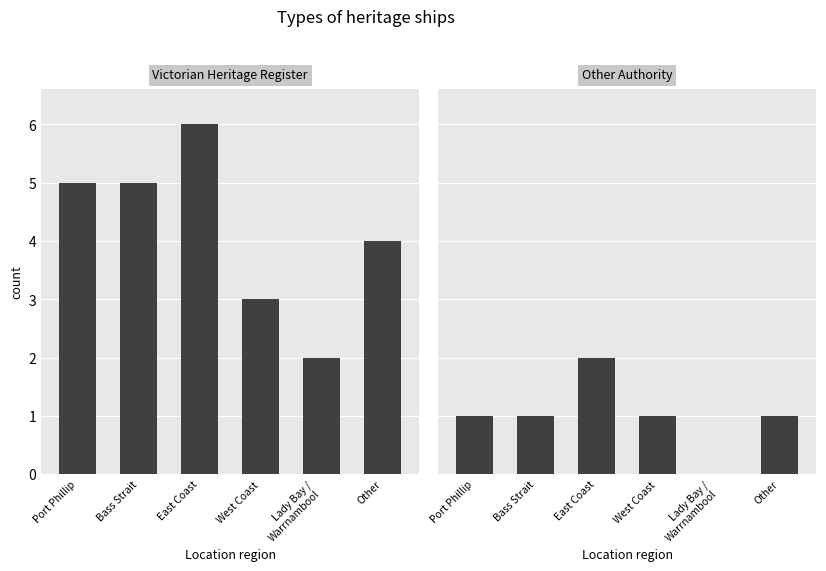

Which category has the highest value in the Victorian Heritage Register series?

East Coast